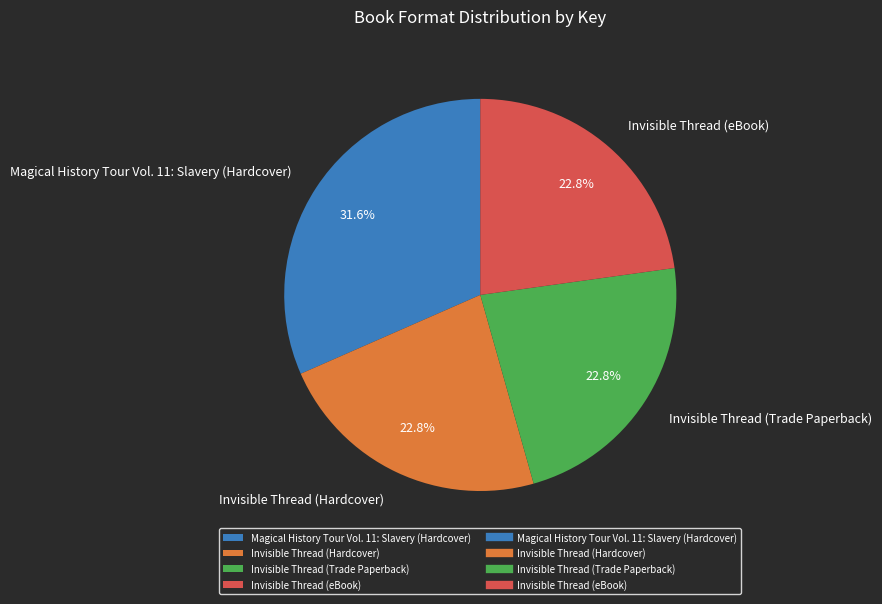

Does Magical History Tour Vol. 11: Slavery (Hardcover) account for over 50% of the chart?

No